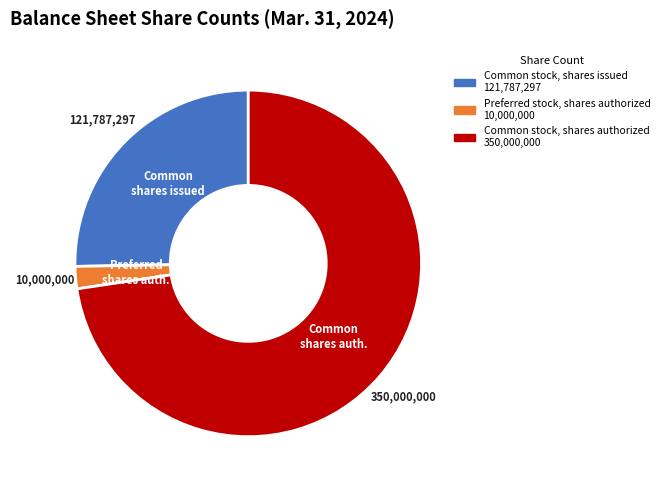

How many segments does this pie chart have?

3